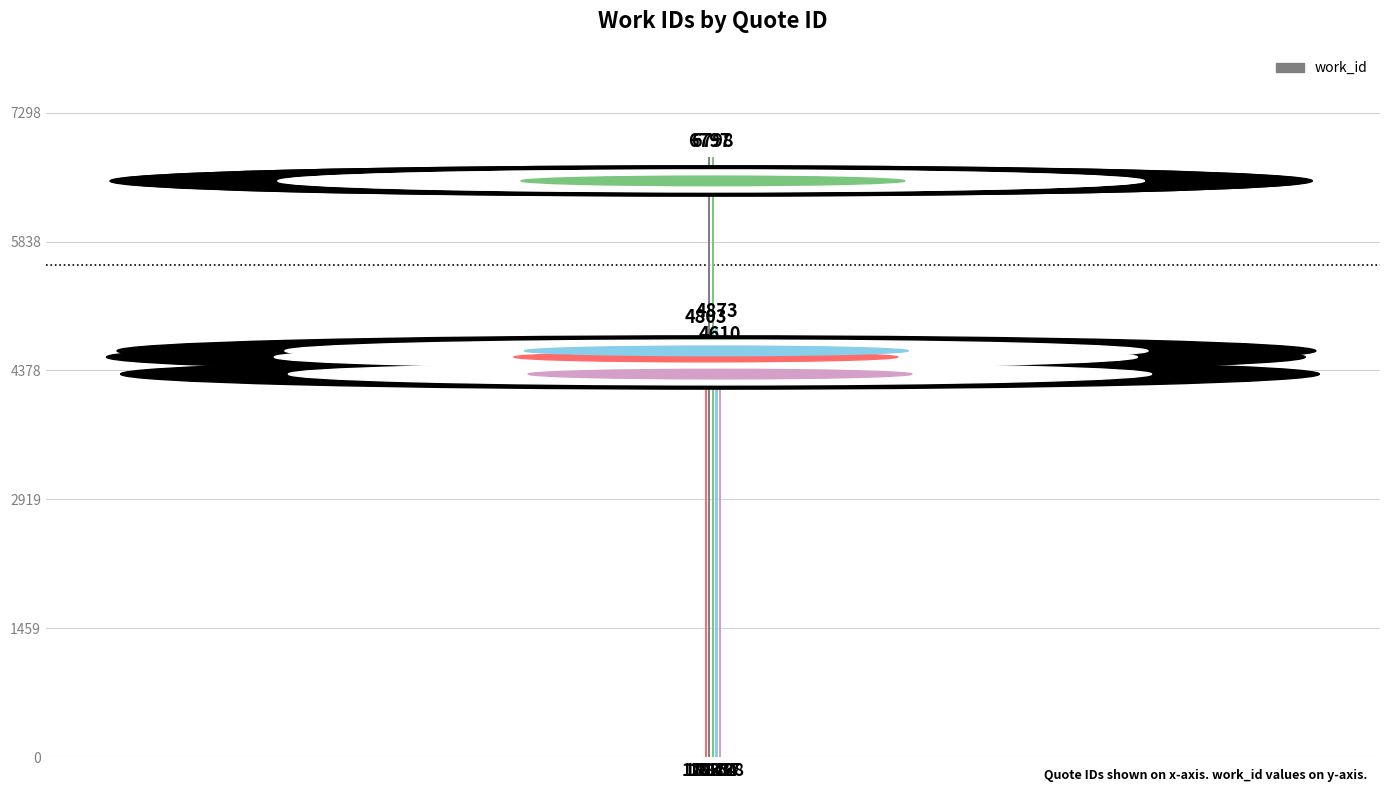

Rank the categories by value from highest to lowest.

18154, 18146, 18217, 12833, 18228